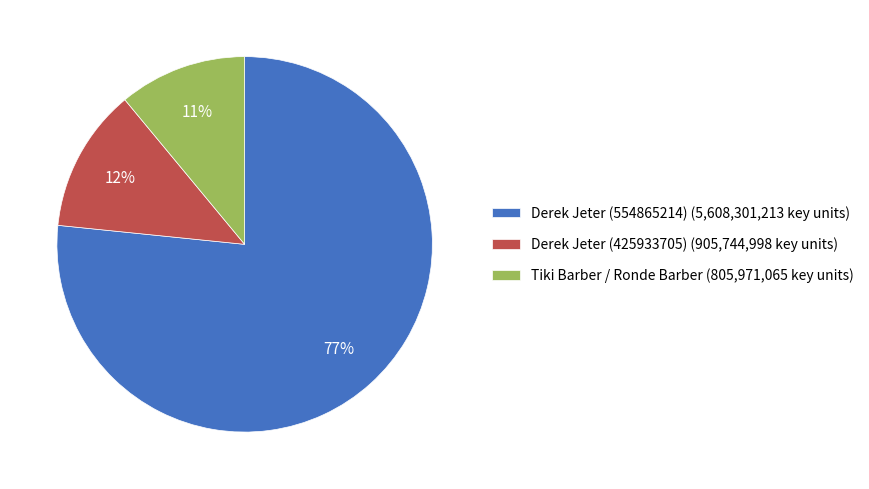

Between Derek Jeter (425933705) (905,744,998 key units) and Derek Jeter (554865214) (5,608,301,213 key units), which is larger?

Derek Jeter (554865214) (5,608,301,213 key units)